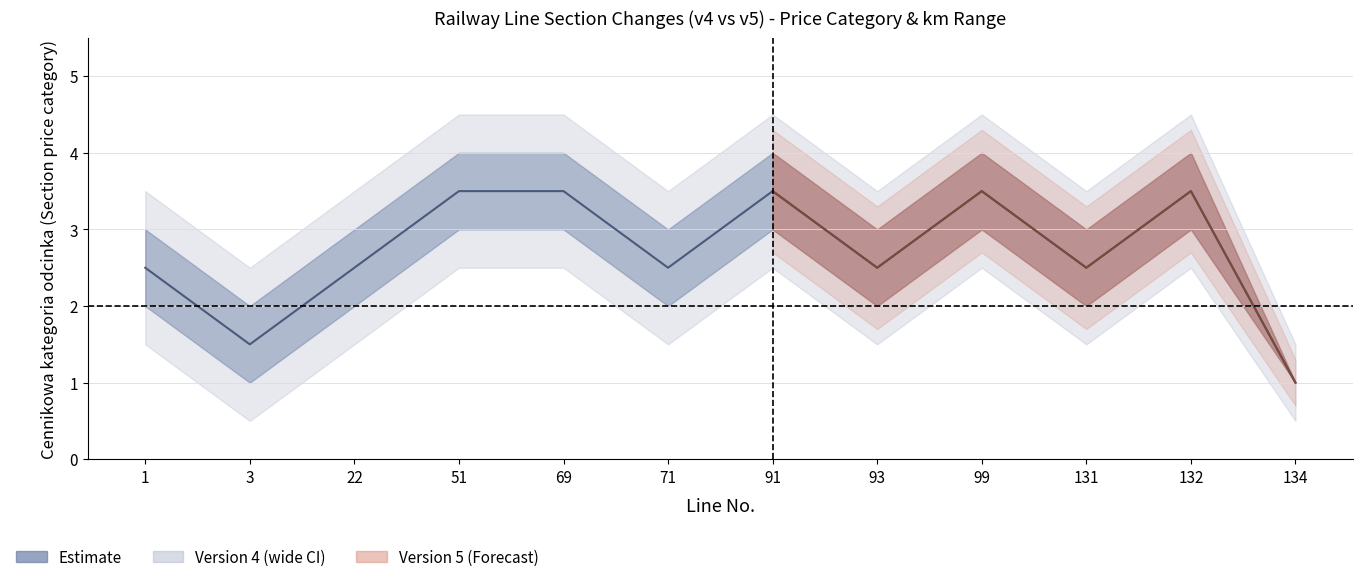

At which category does the data reach its first local valley?

3